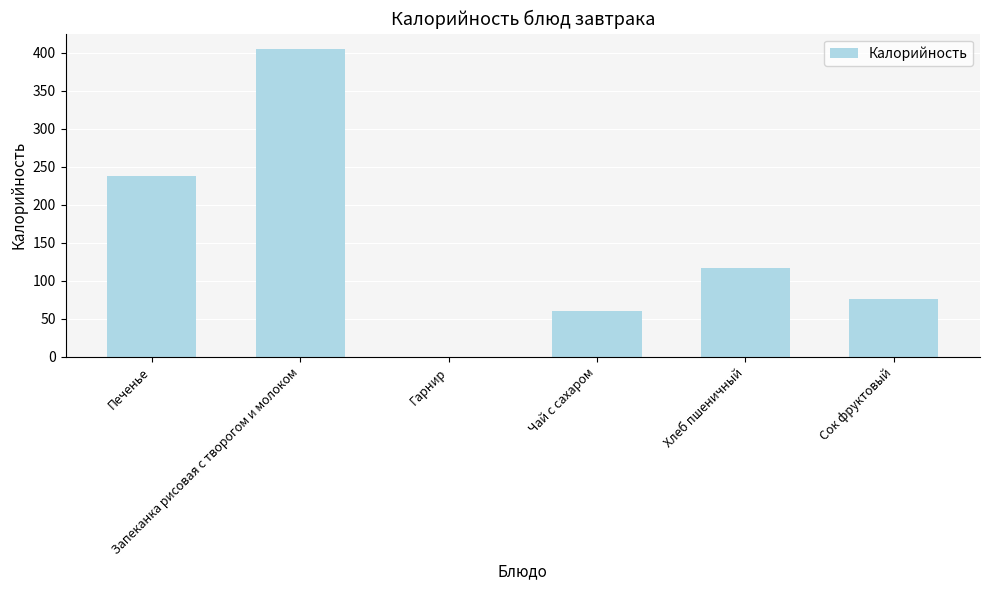

What is the ratio of the value at Запеканка рисовая с творогом и молоком to the value at Печенье?

1.7